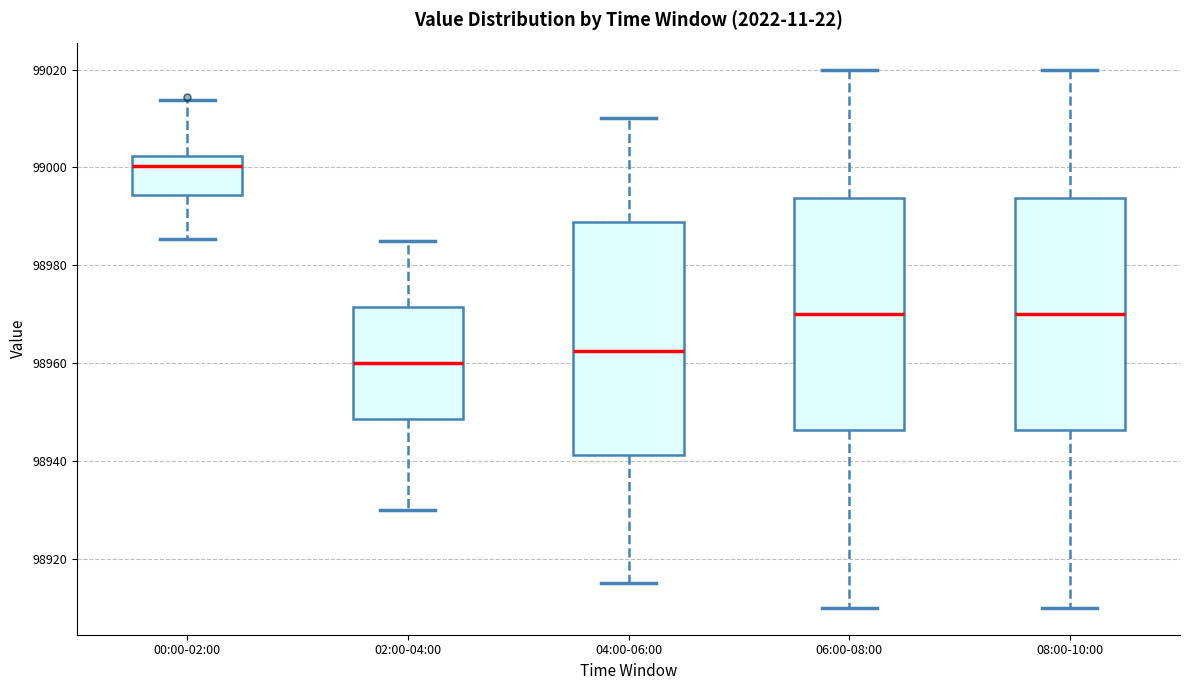

Where does the lower whisker of the box for 00:00-02:00 end on the y-axis? The values are not printed on the chart, so give them approximately, as read against the axis.

98986